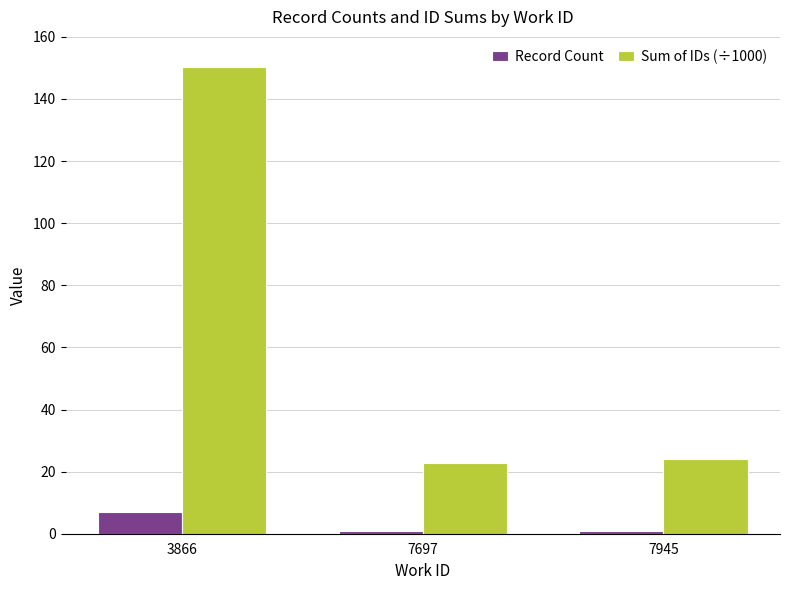

How many data points in Sum of IDs (÷1000) are above 24?

2